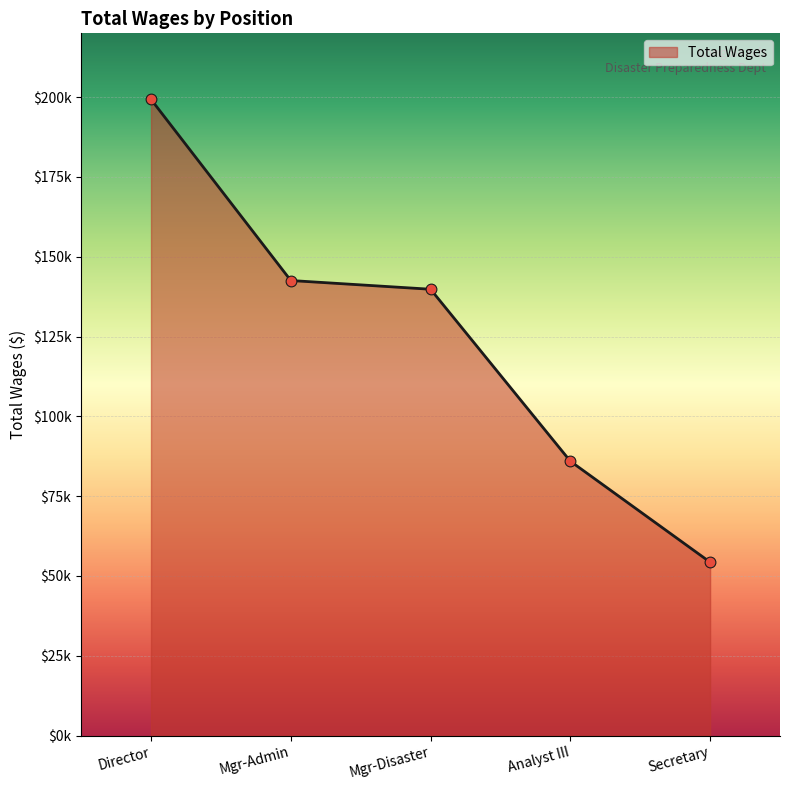

Does the chart have visible grid lines?

Yes